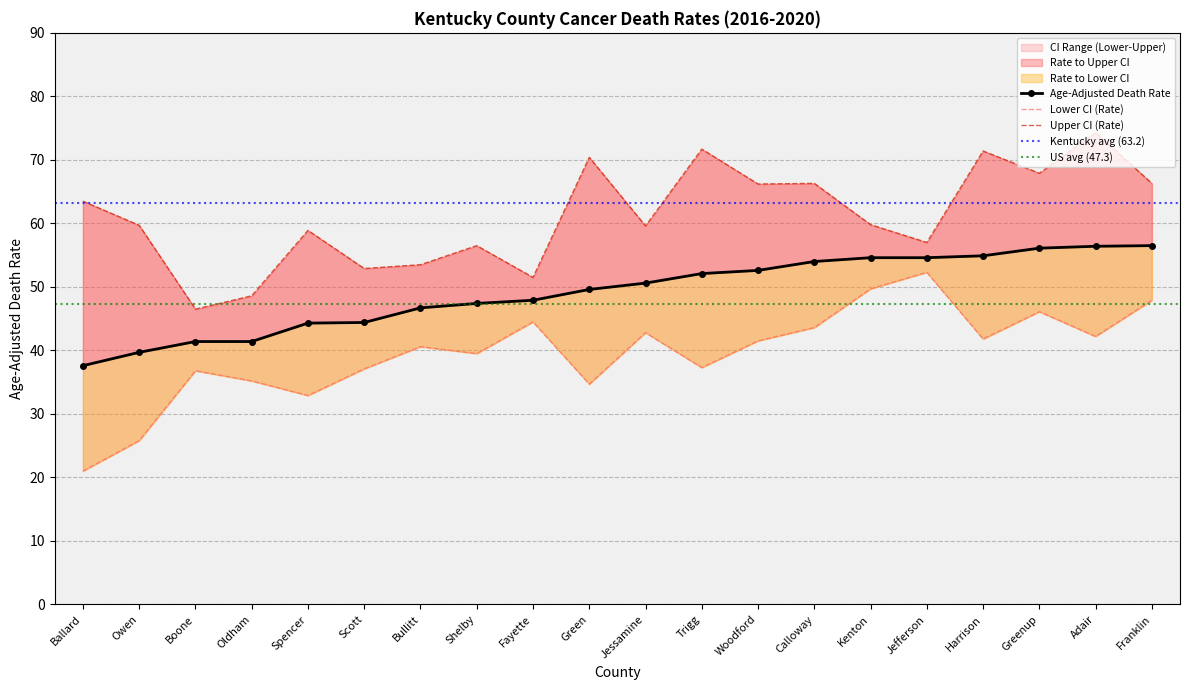

How many data points in Upper CI (Rate) are above 59?

12